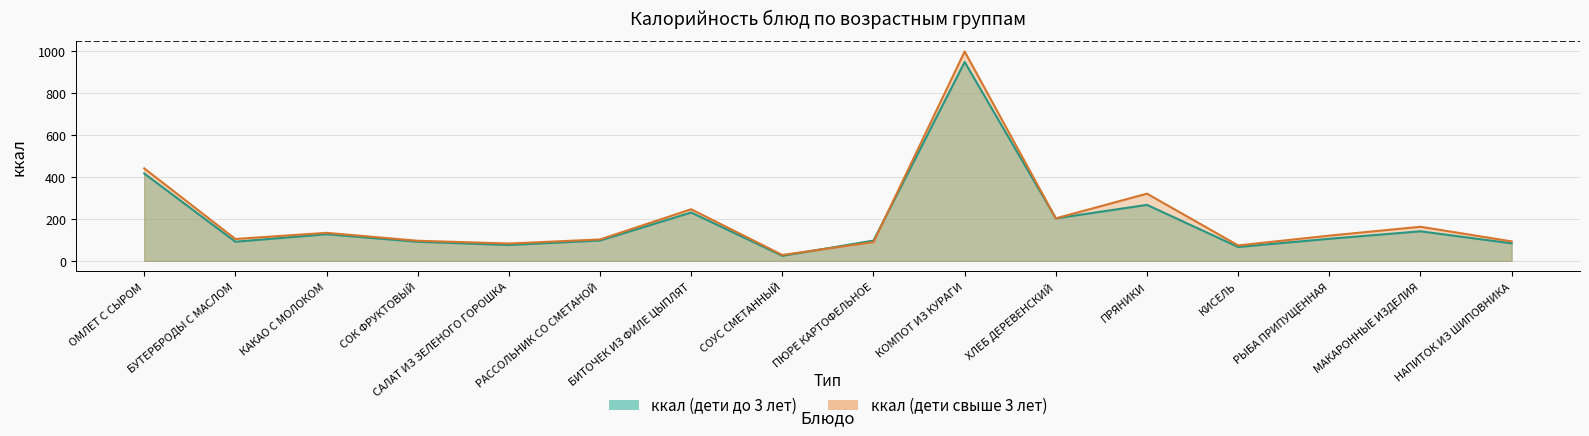

What is the value of the ккал (дети свыше 3 лет) point at the 10th from the left?

1000.0